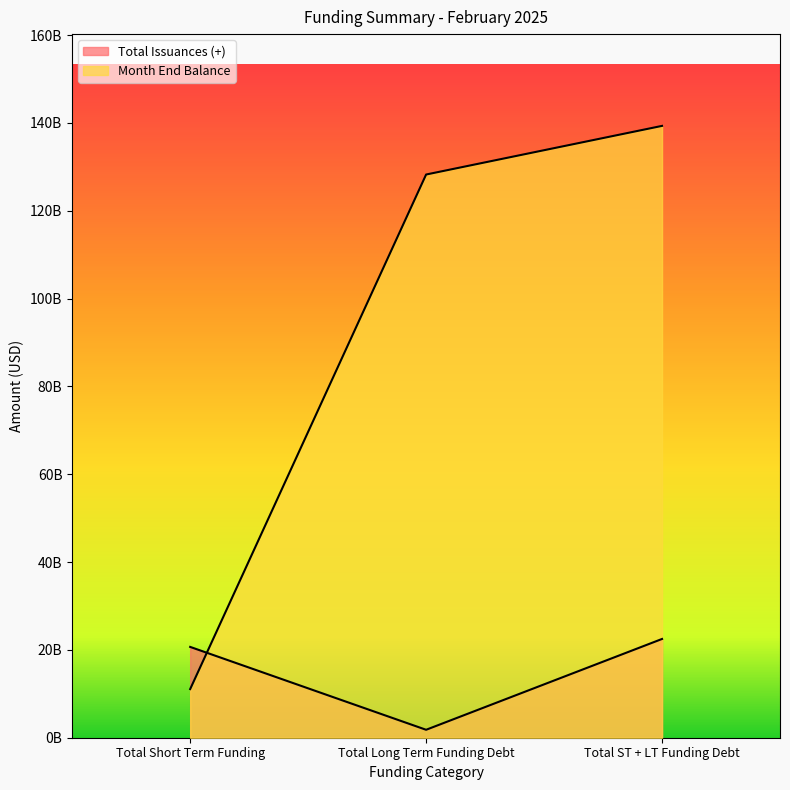

What is the value of the Month End Balance point at the 2nd from the left?

128260977957.2